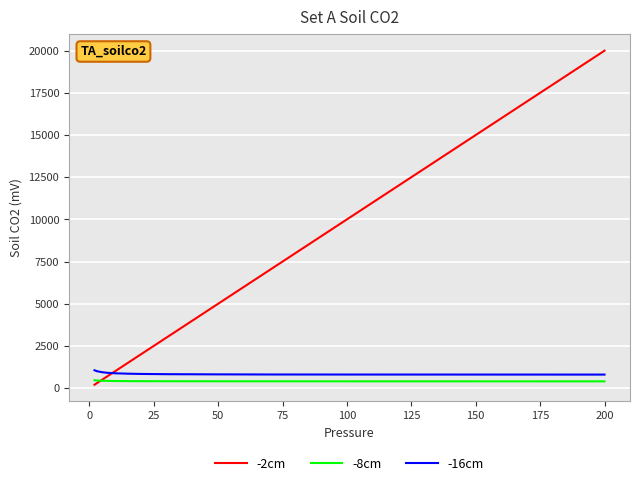

Which series has the largest total across all categories?

-2cm